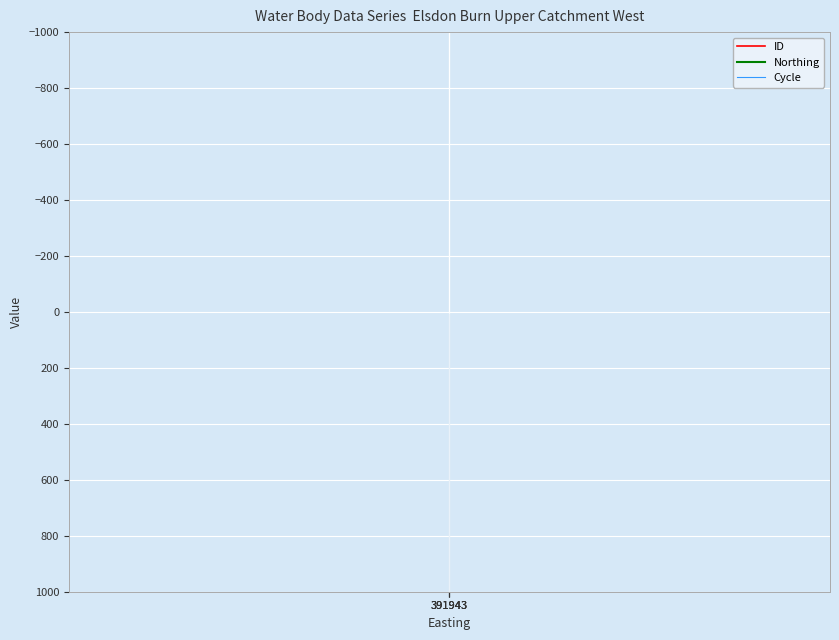

Is the value of ID at 391943 greater than the value of Northing at 391943?

No